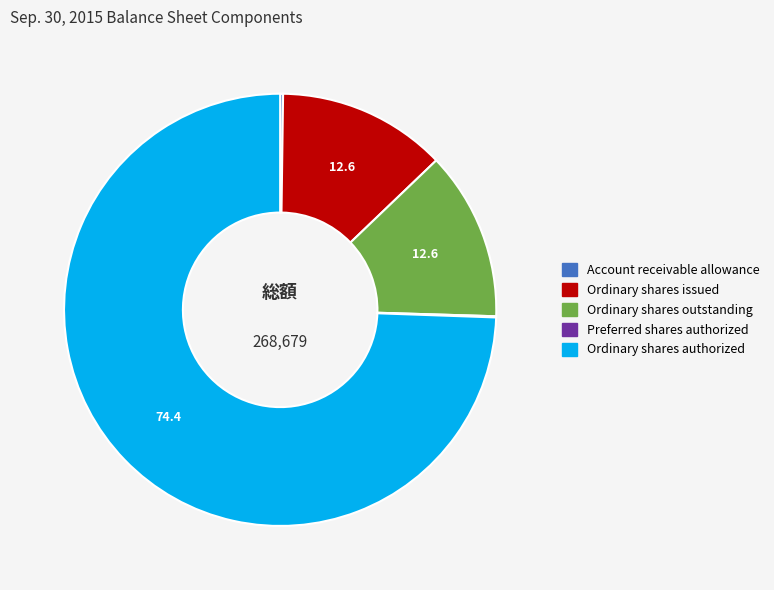

Which slice is the largest?

Ordinary shares authorized